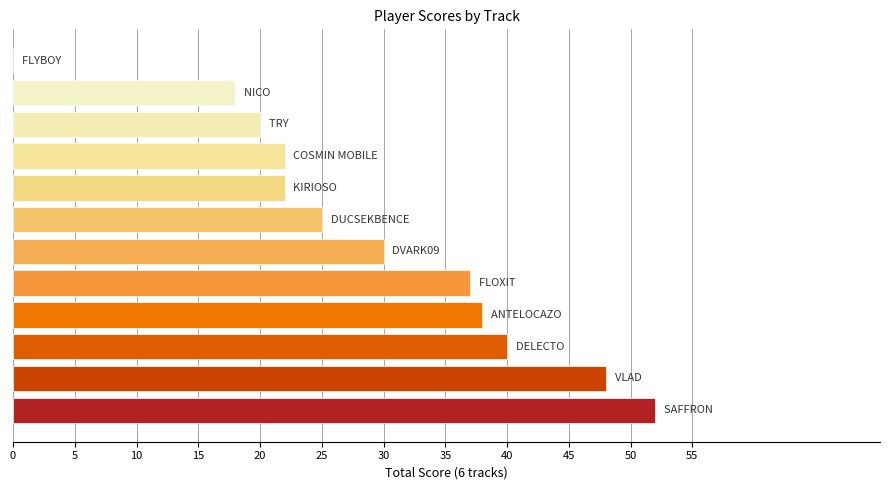

What is the sum of all values?

352